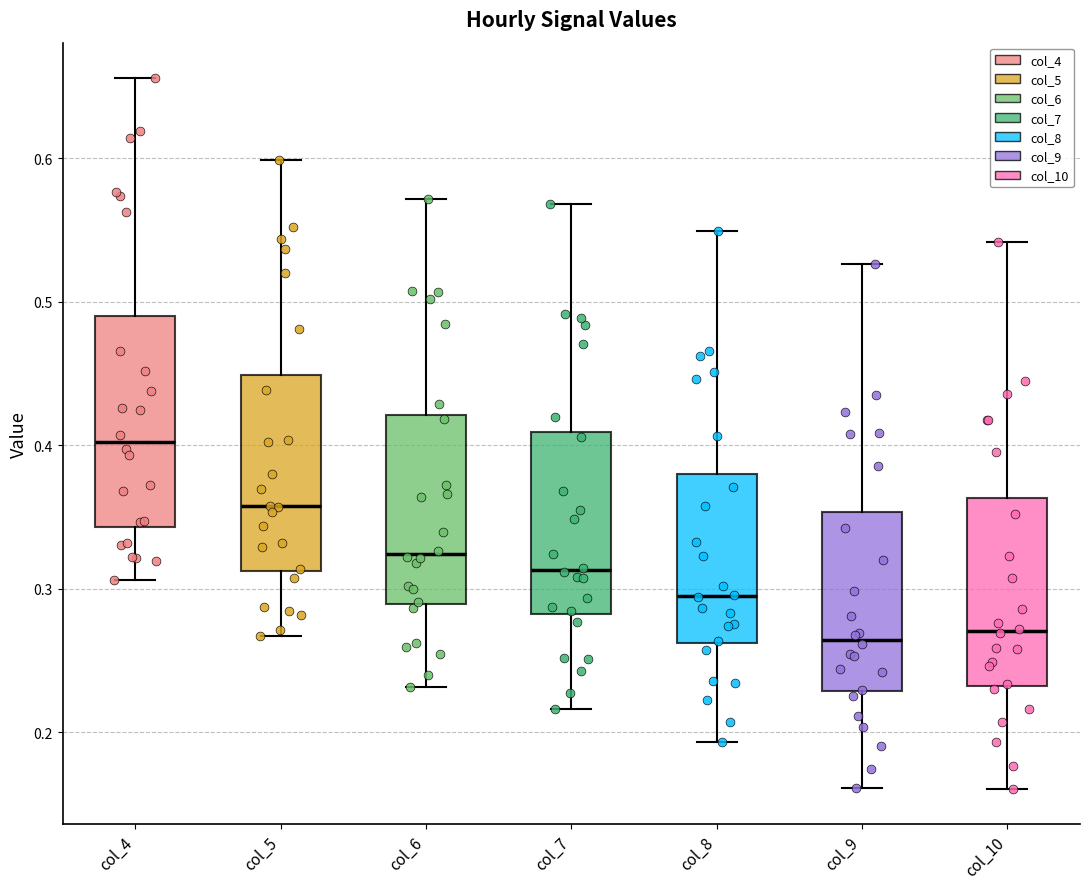

Which box is the tallest, from its lower edge to its upper edge?

col_4